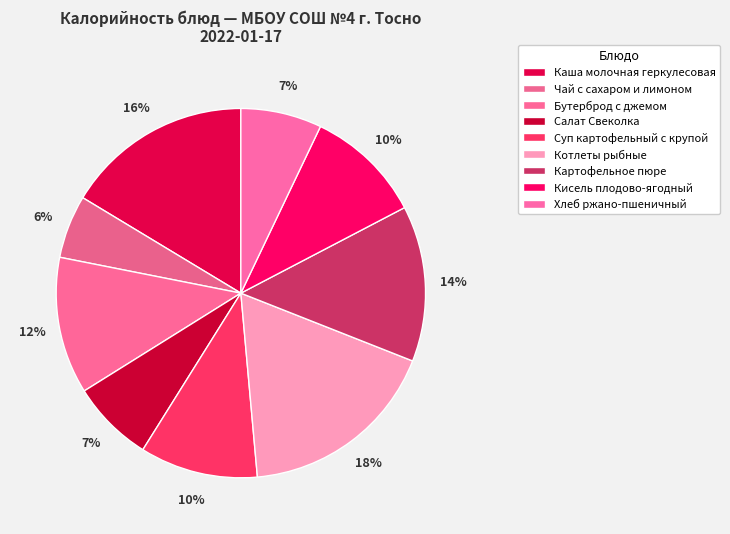

Count the number of slices in the pie.

9